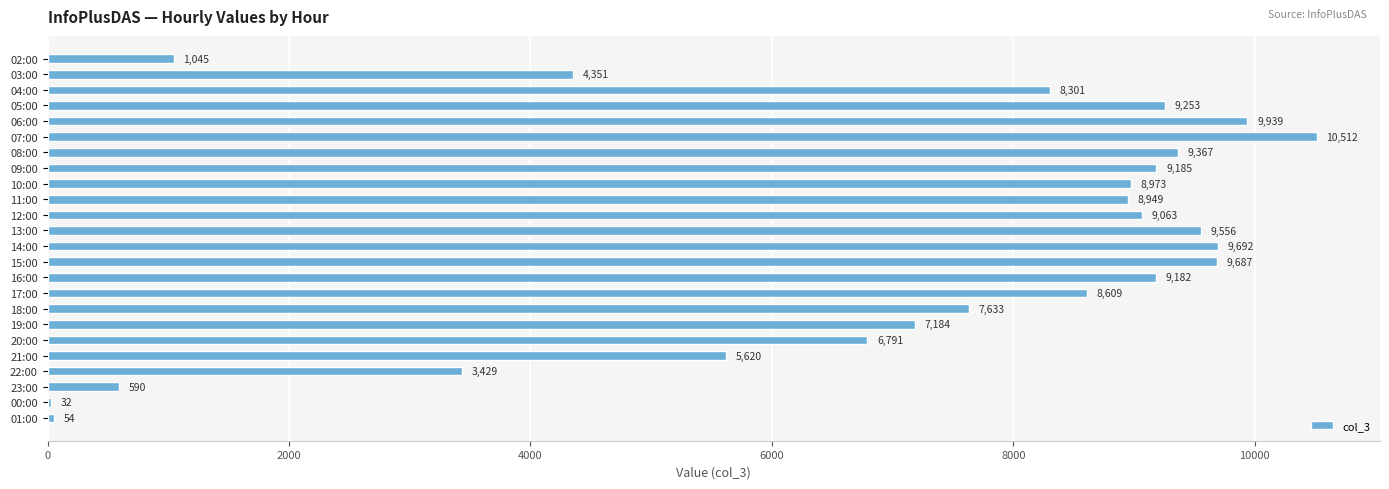

Reading bottom to top, extract all data points from this chart.

01:00=54	00:00=32	23:00=590	22:00=3429	21:00=5620	20:00=6791	19:00=7184	18:00=7633	17:00=8609	16:00=9182	15:00=9687	14:00=9692	13:00=9556	12:00=9063	11:00=8949	10:00=8973	09:00=9185	08:00=9367	07:00=10512	06:00=9939	05:00=9253	04:00=8301	03:00=4351	02:00=1045